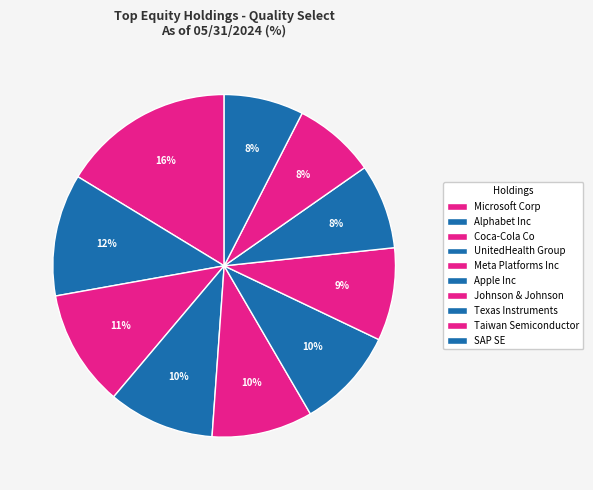

Is the sum of UnitedHealth Group and Apple Inc greater than half?

No